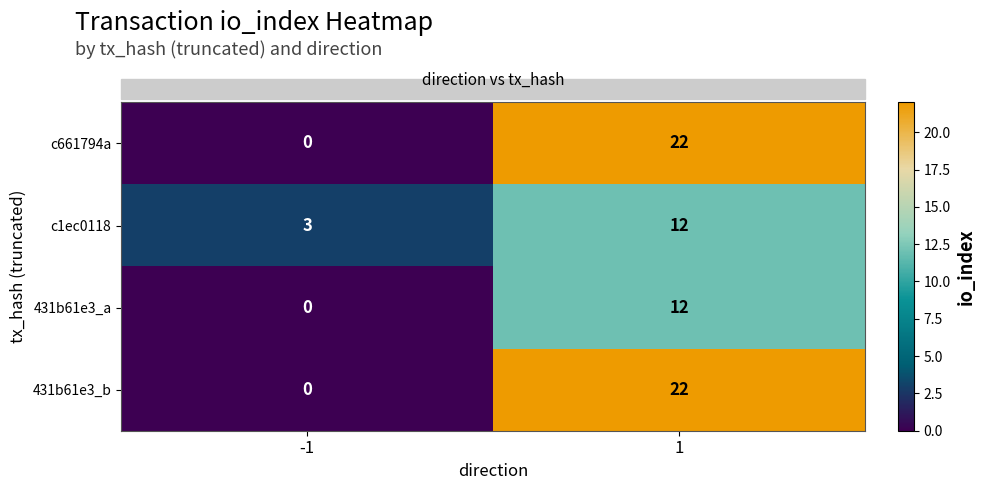

What is the minimum value for c1ec0118?

3